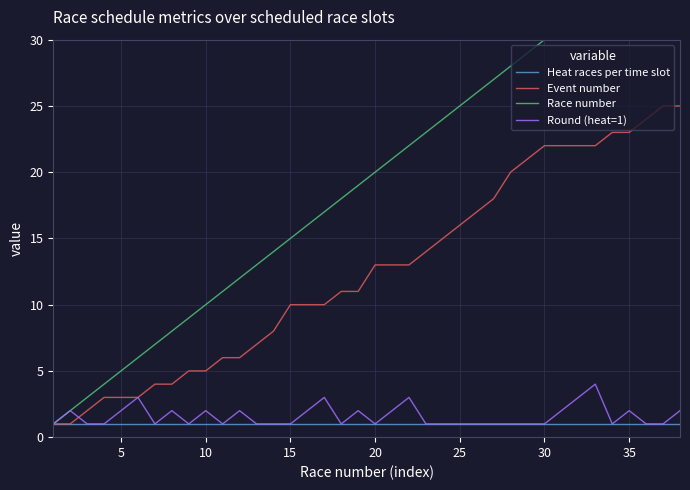

True or false: Round (heat=1) has a value of 1 at 26.

True